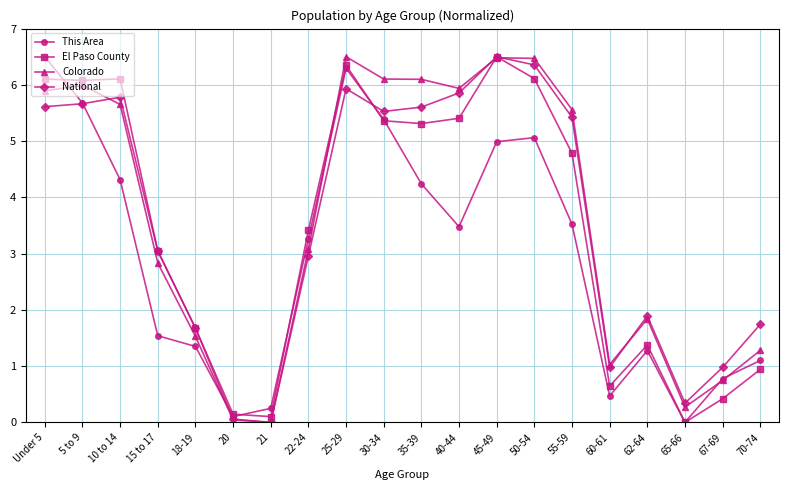

True or false: Colorado and El Paso County intersect in this chart.

True